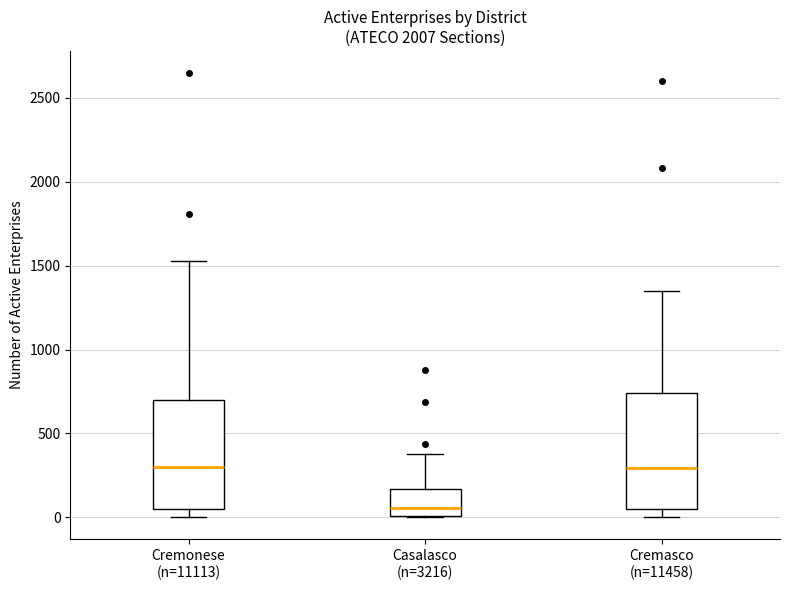

Reading left to right, read every box against the y-axis: the position of its median line, the range the box covers, and the ends of its whiskers. The values are not printed on the chart, so give them approximately, as read against the axis.

Cremonese (n=11113): median 300, box 50 to 700, whiskers 0 to 1550
Casalasco (n=3216): median 50, box 0 to 150, whiskers 0 to 400
Cremasco (n=11458): median 300, box 50 to 750, whiskers 0 to 1350